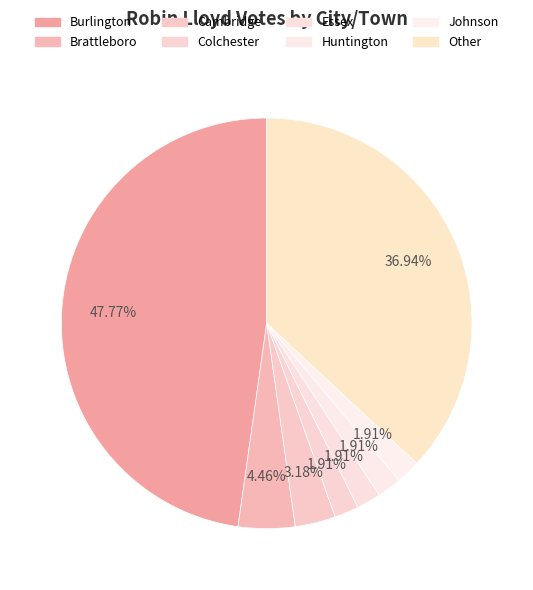

How many segments does this pie chart have?

8